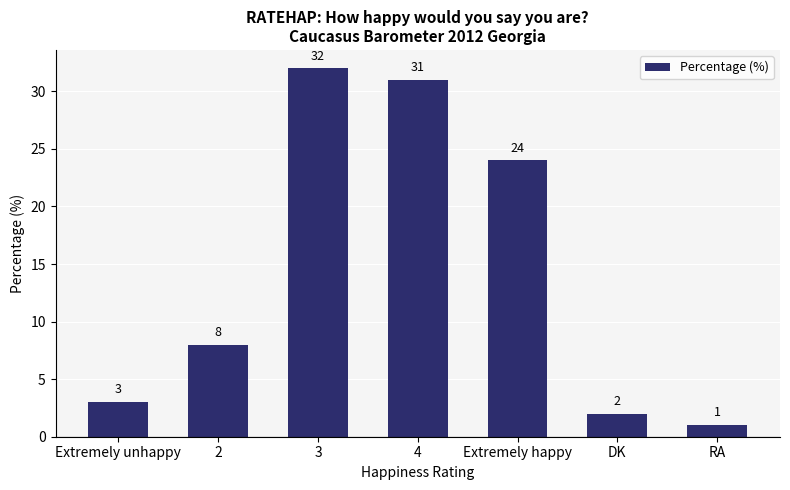

What is the difference between the second highest and second lowest values?

29